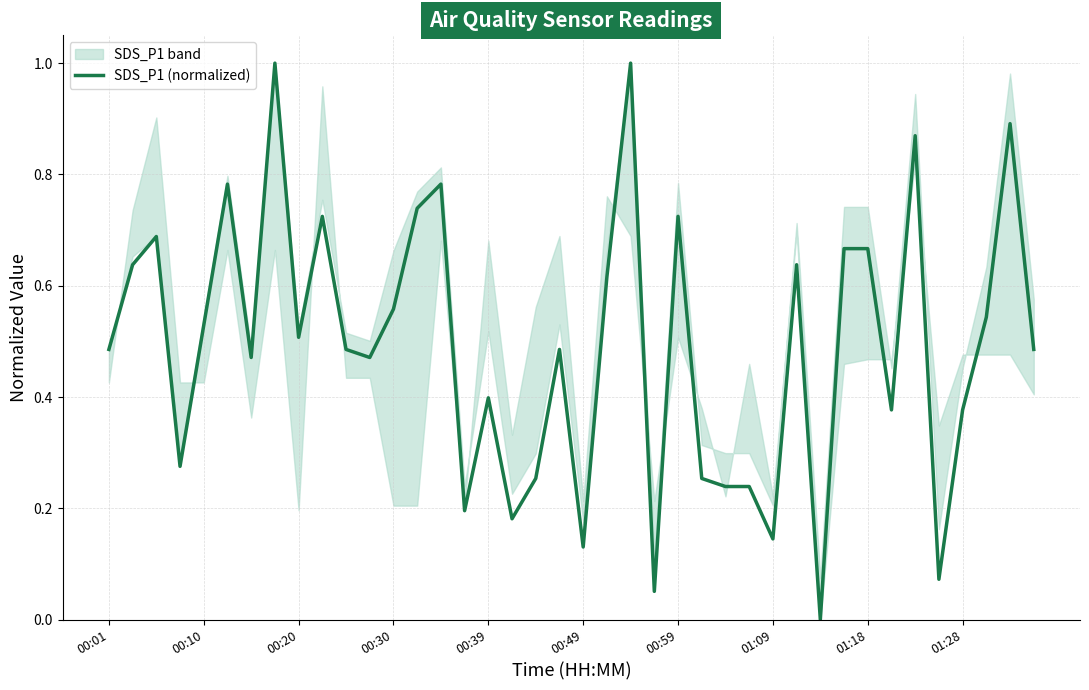

What is the greatest value displayed?

1.0